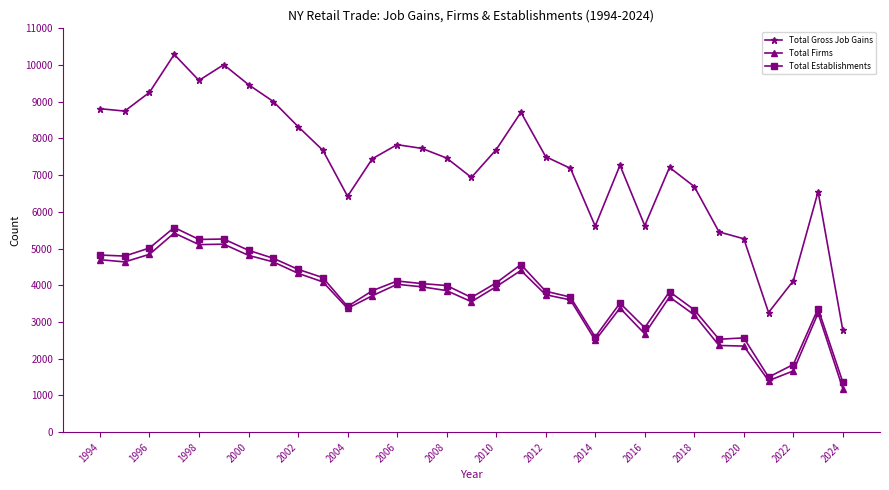

How many data points does each series have?

31